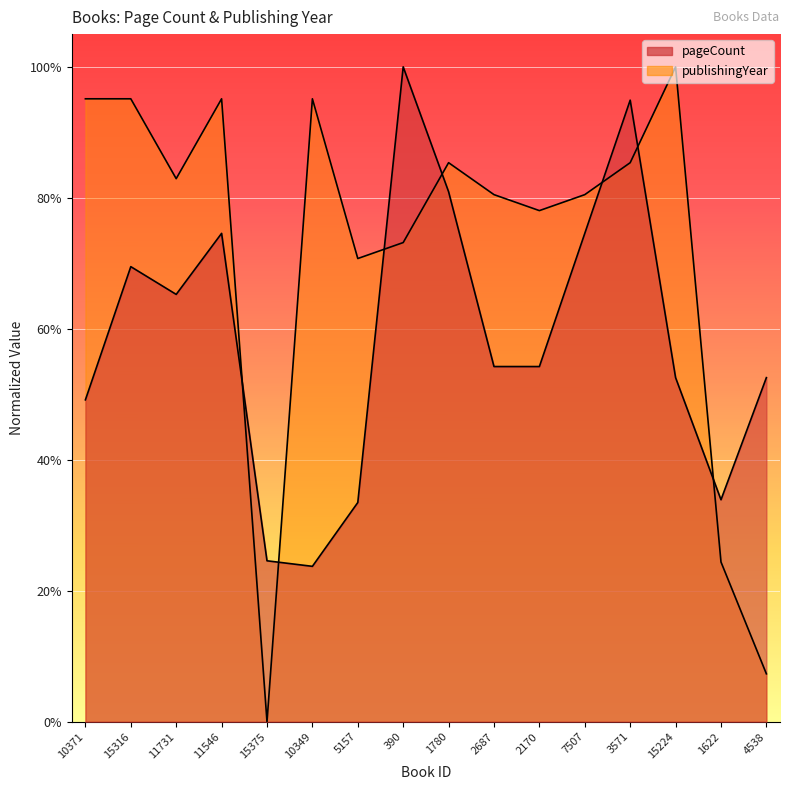

Which has a higher value, 2687 or 11546?

11546